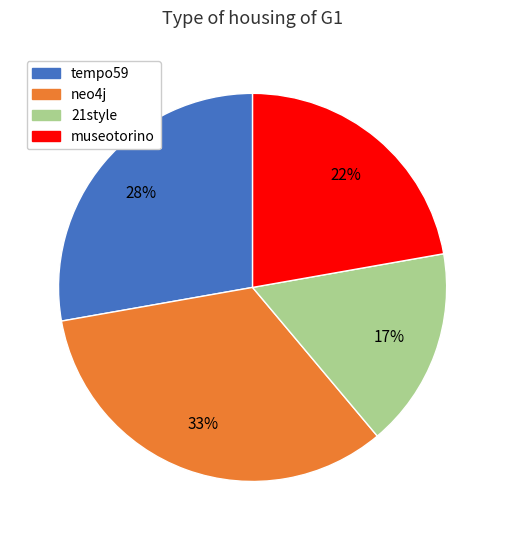

How many slices are in this pie chart?

4